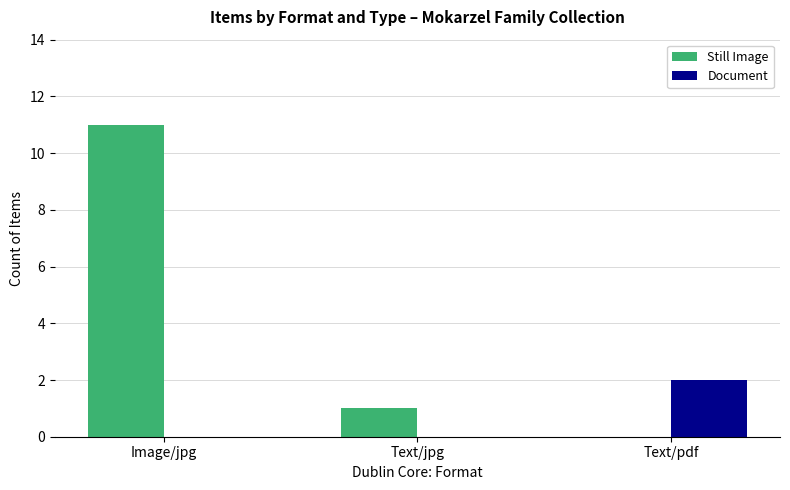

The Still Image series shows 0 at Text/pdf. True or false?

True